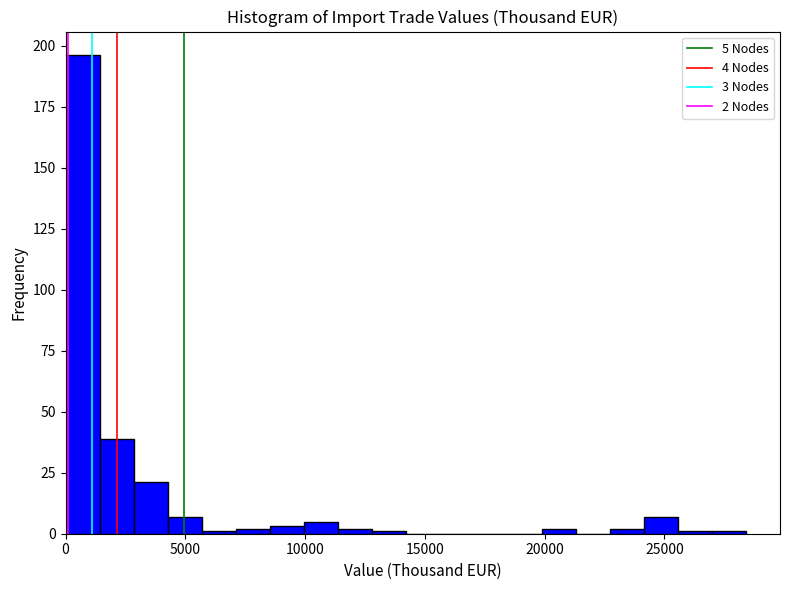

Read against the x-axis, roughly where is the centre of the tallest bar?

500